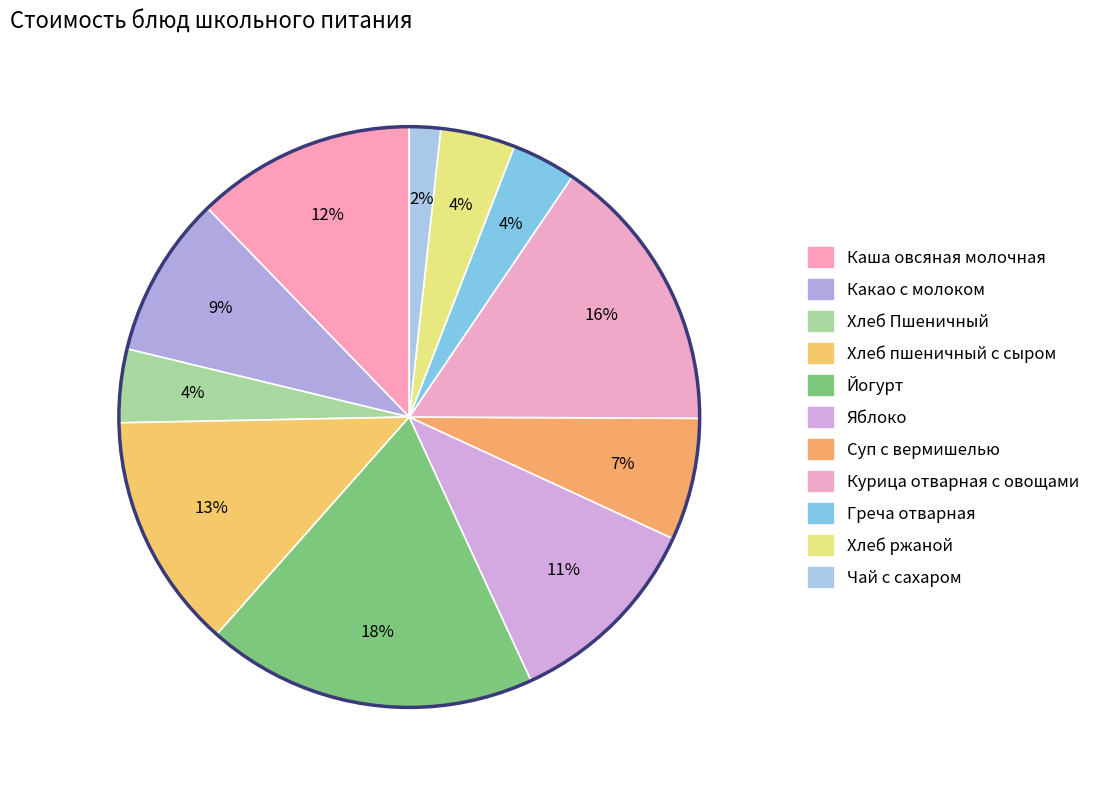

What percentage is the Курица отварная с овощами slice, to the nearest percent?

16%